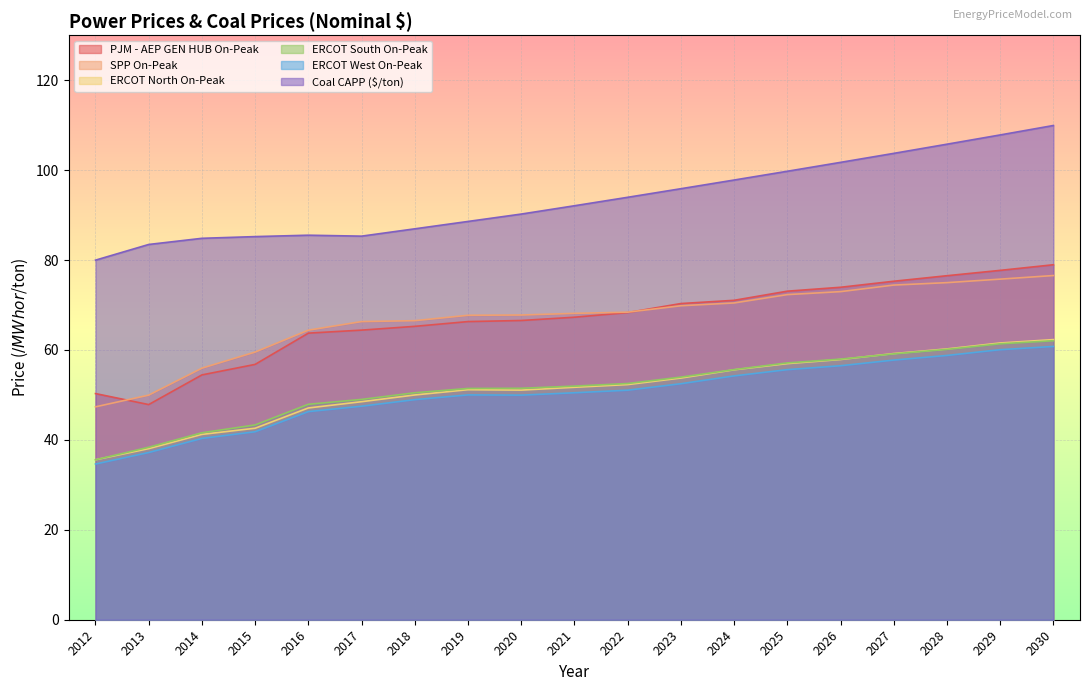

What is the average value of the PJM - AEP GEN HUB On-Peak series?

66.7